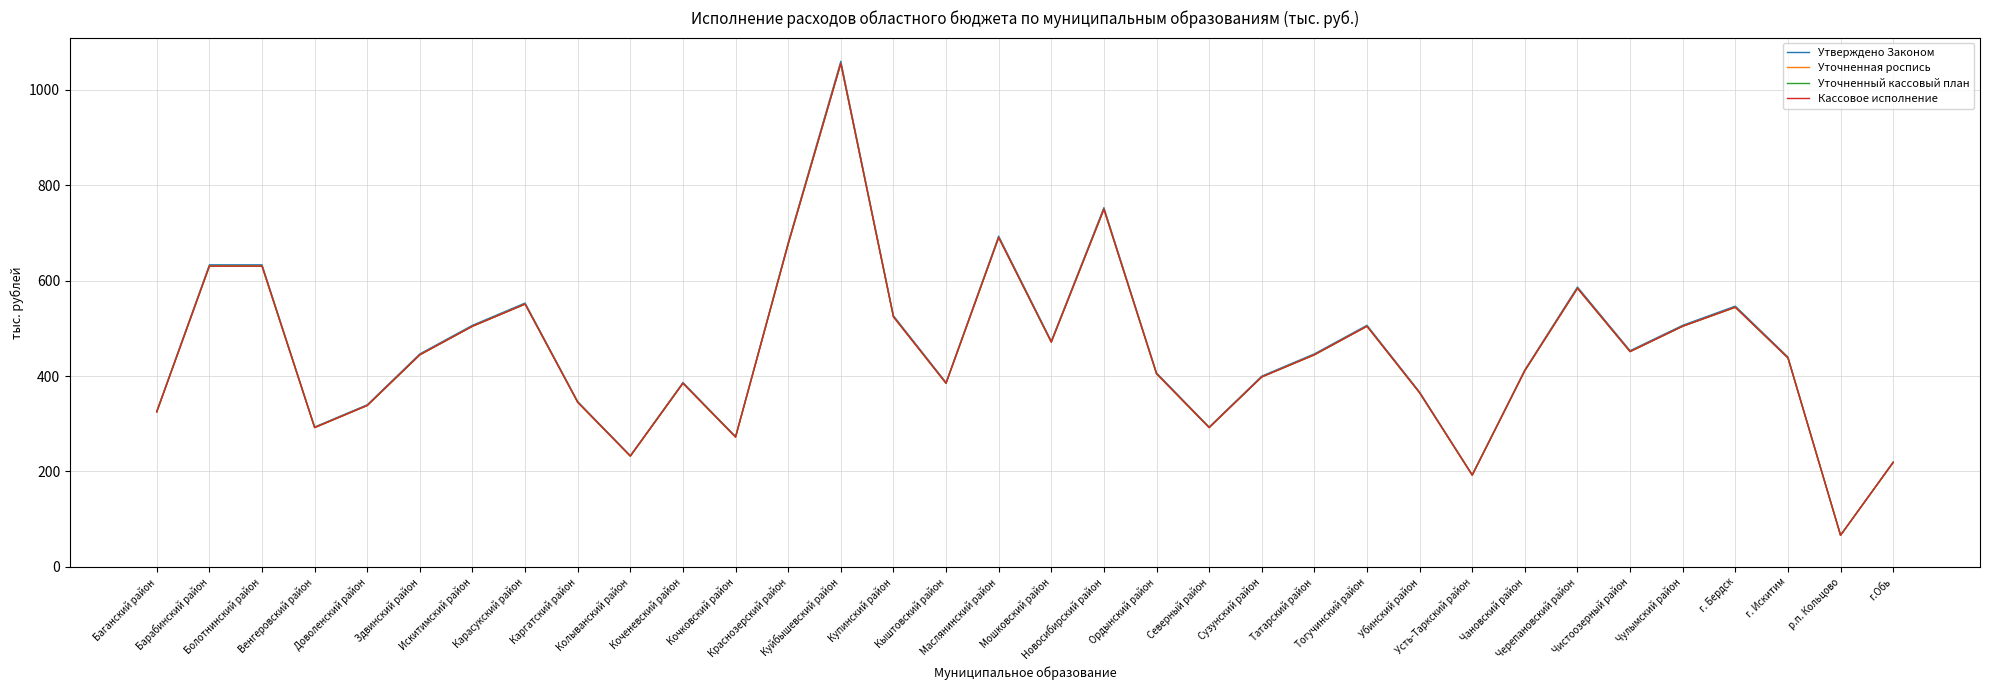

The value of Утверждено Законом at Северный район is 410.8. True or false?

False